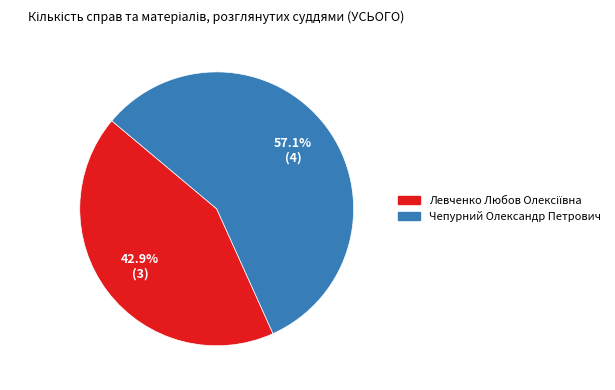

Count the number of slices in the pie.

2